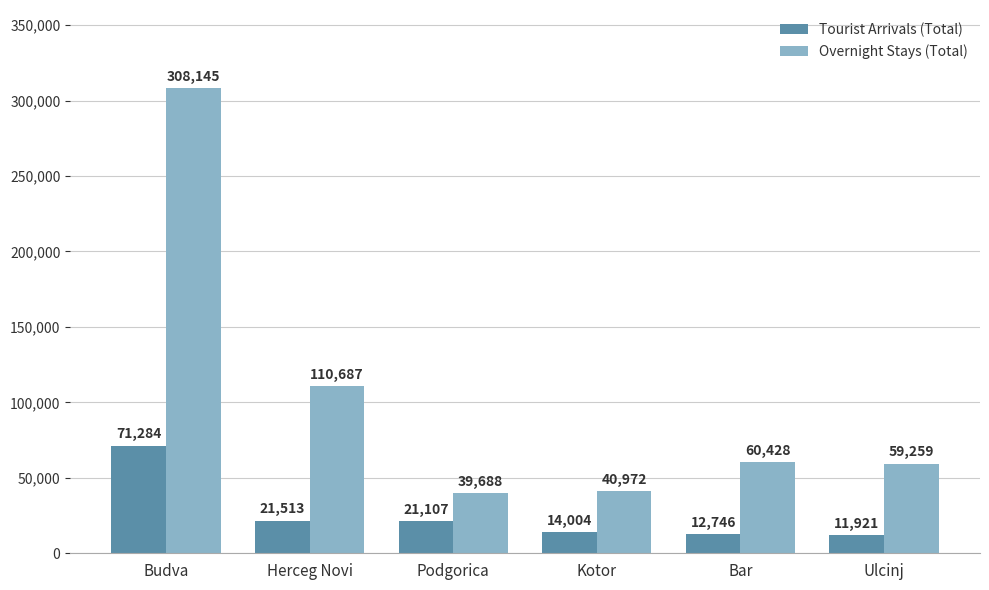

Reading left to right, transcribe all the data shown in this chart.

Tourist Arrivals (Total): 71284	21513	21107	14004	12746	11921
Overnight Stays (Total): 308145	110687	39688	40972	60428	59259